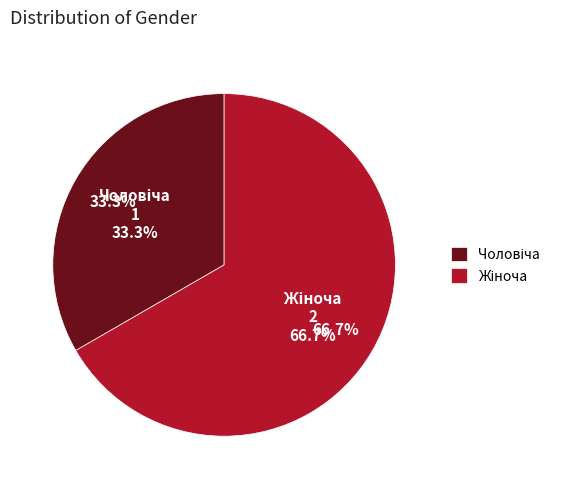

To the nearest percent, what is the average slice percentage?

50%